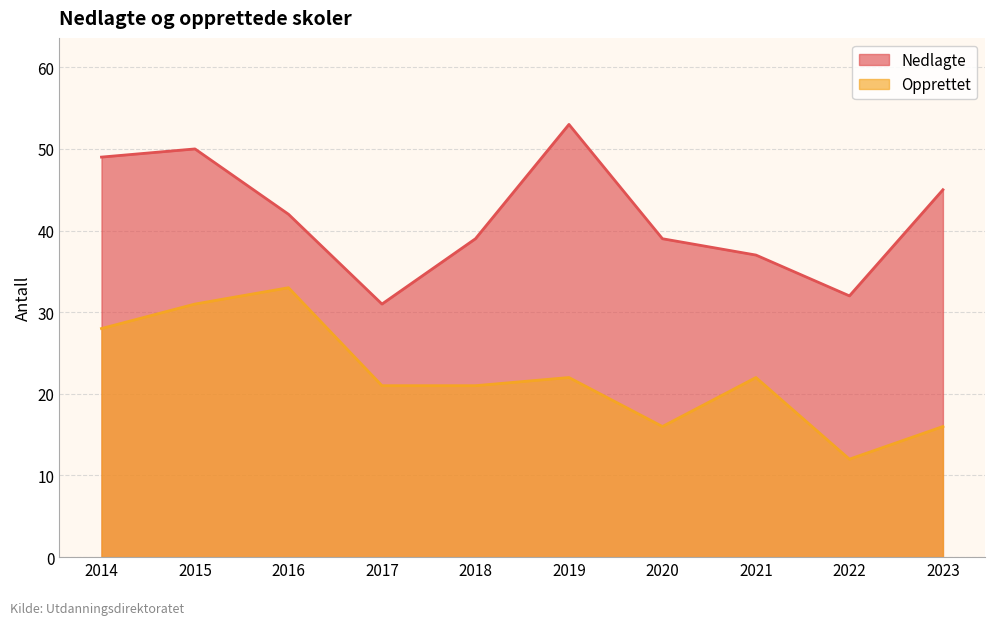

What is the difference between the maximum and minimum values in the Opprettet series?

21